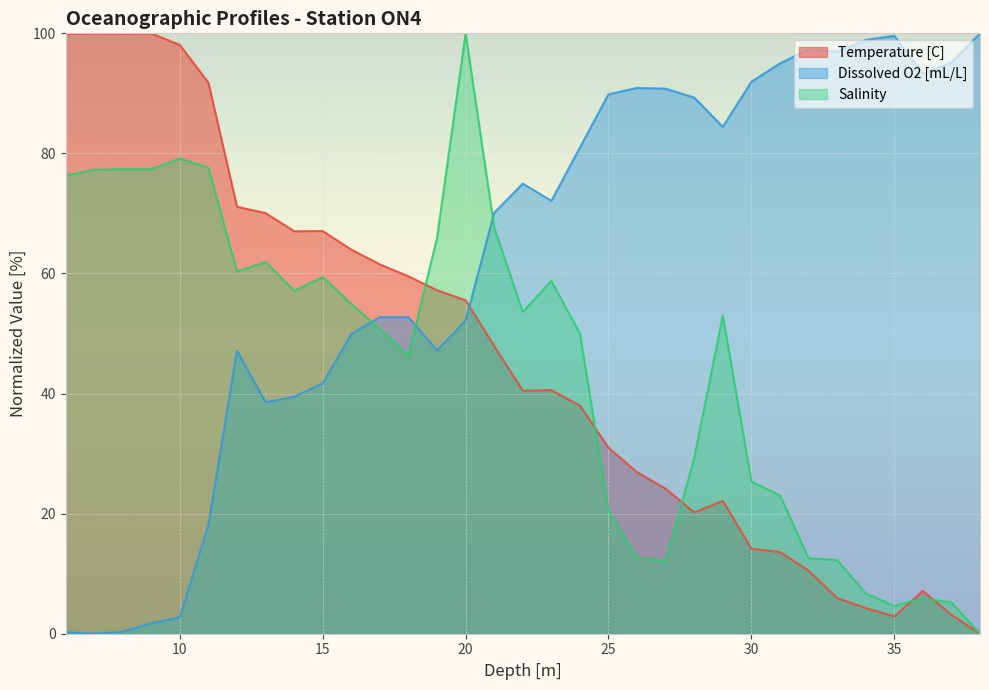

What are all the series names shown in the legend?

Temperature [C], Dissolved O2 [mL/L], Salinity